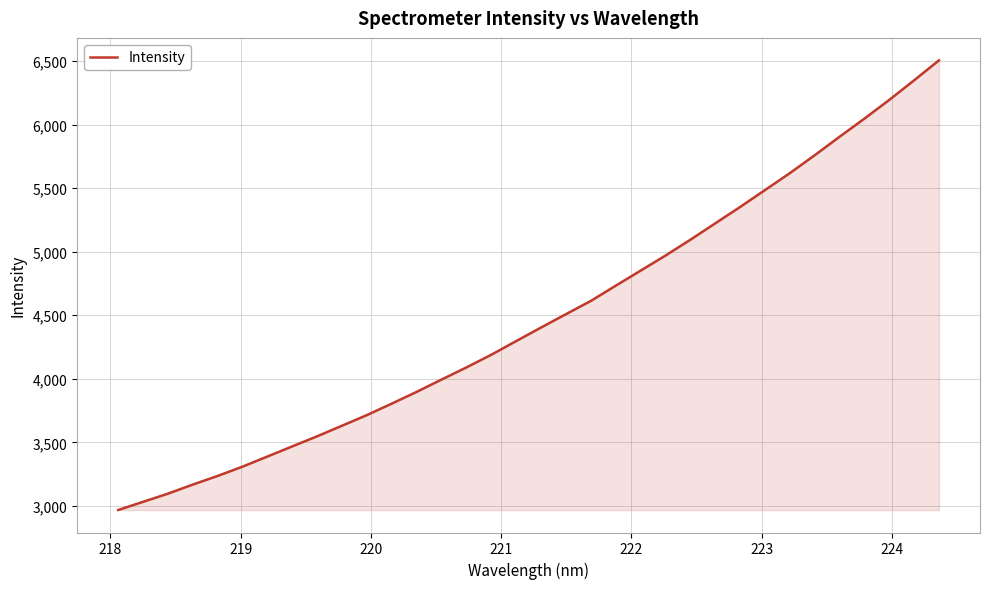

What is the maximum value shown in the chart?

6505.3